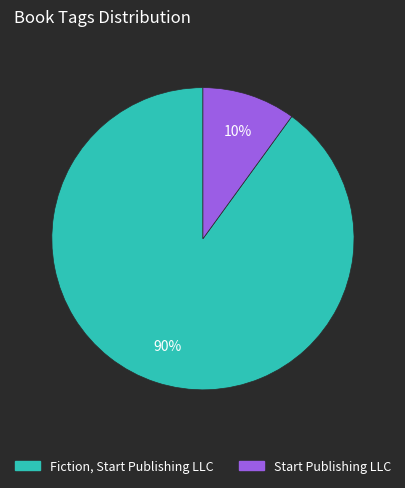

What is the ratio of the value at Fiction, Start Publishing LLC to the value at Start Publishing LLC?

9.0